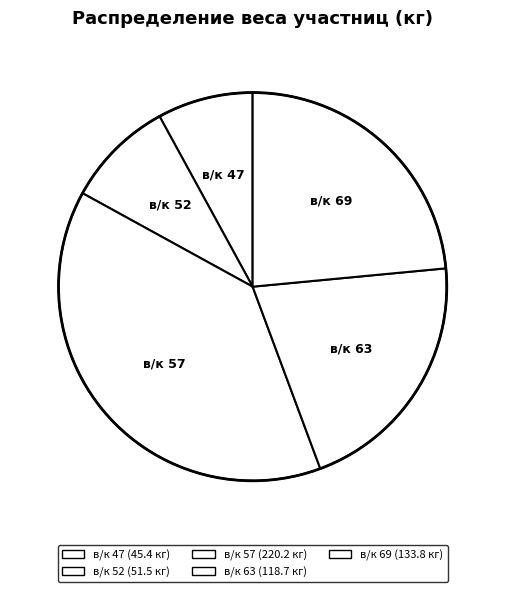

How many segments does this pie chart have?

5